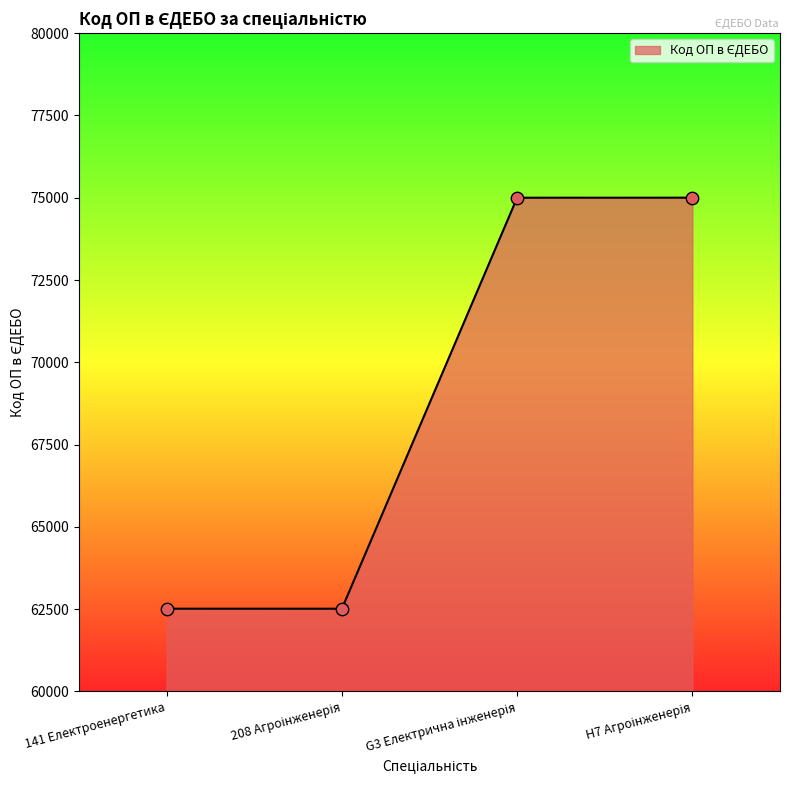

True or false: there are more than 2 points higher than both neighbors.

False